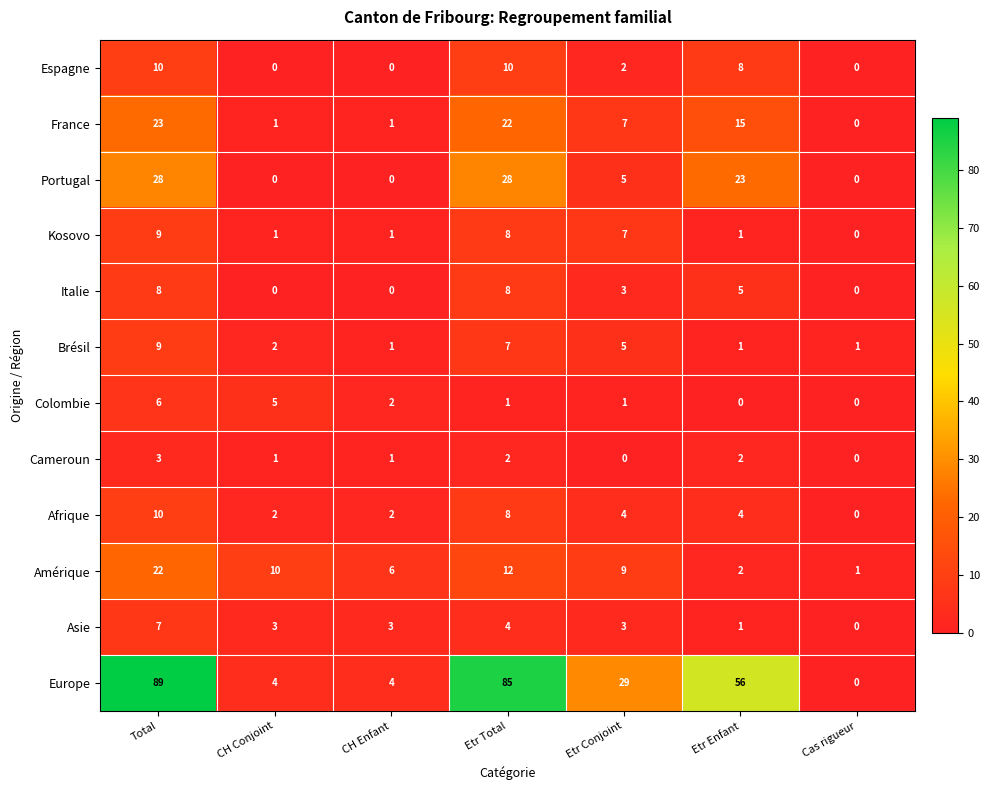

Is it true that Afrique equals 4 at Etr Conjoint?

True